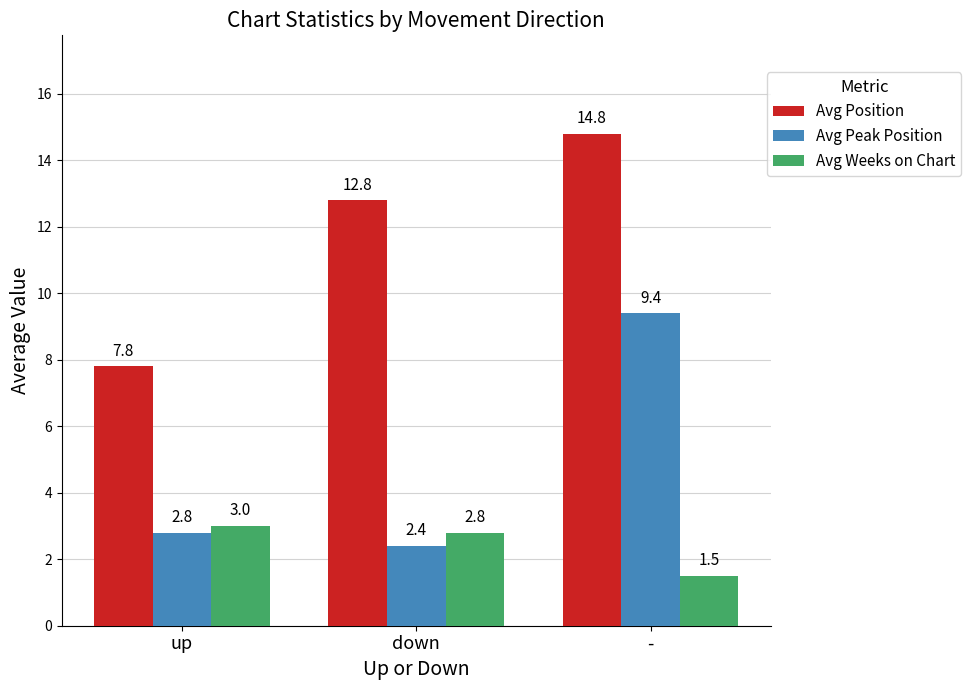

Which series changed the most between up and down?

Avg Position